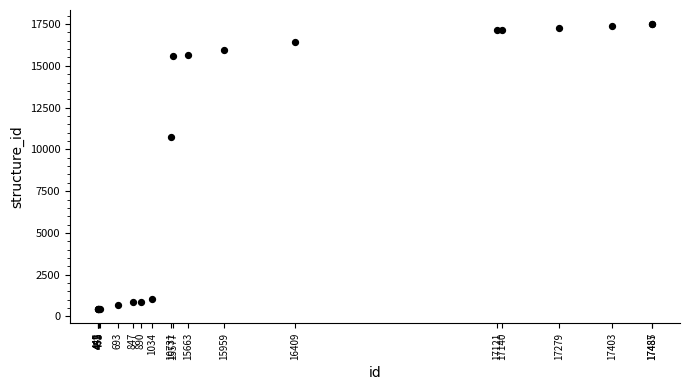

What Y value in the scatter plot is closest to 8964?

10731